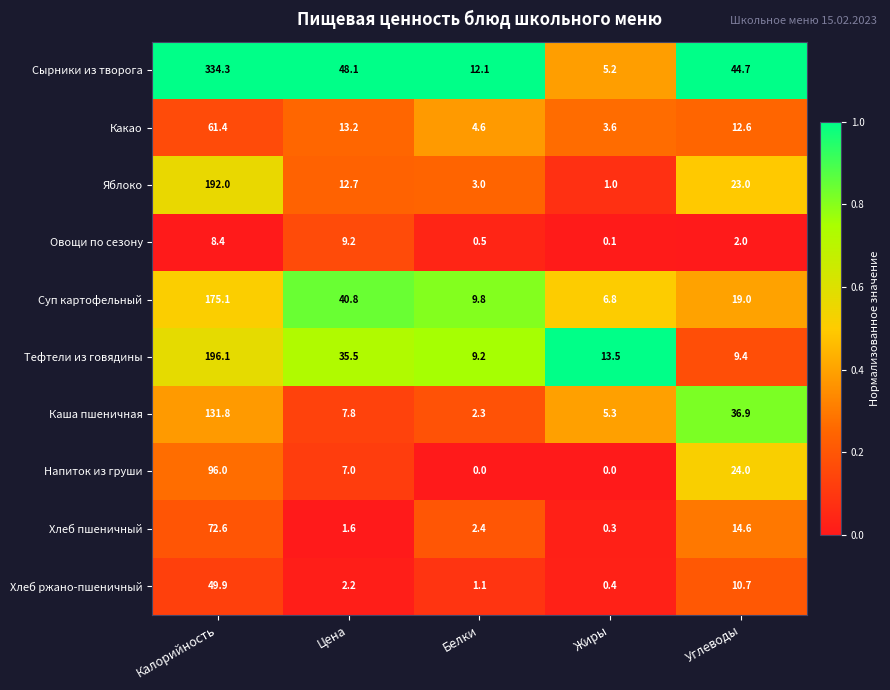

At which category is the sum across all series the highest?

Калорийность